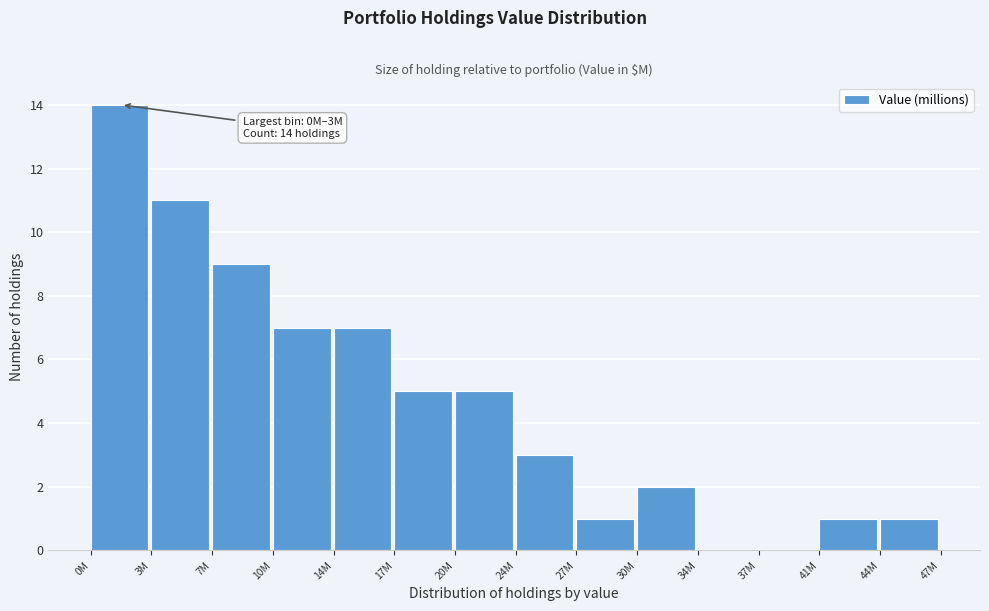

Reading left to right, transcribe all the data shown in this chart.

0M=14	3M=11	7M=9	10M=7	14M=7	17M=5	20M=5	24M=3	27M=1	30M=2	34M=0	37M=0	41M=1	44M=1